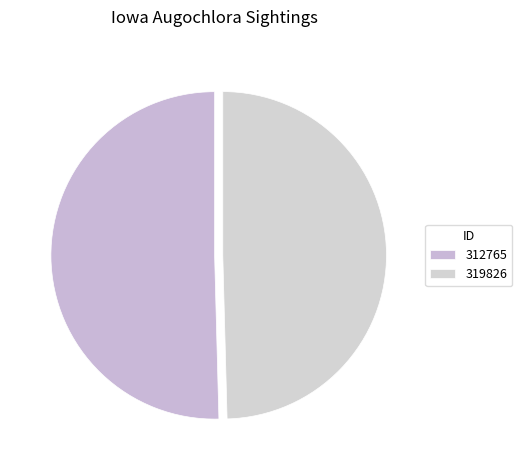

Which slice is the largest?

312765